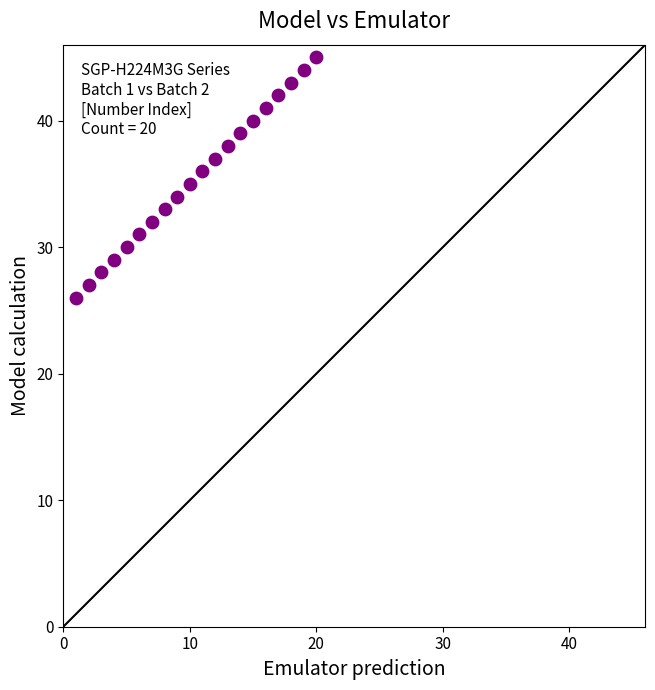

What is the range of Y values (max minus min)?

19